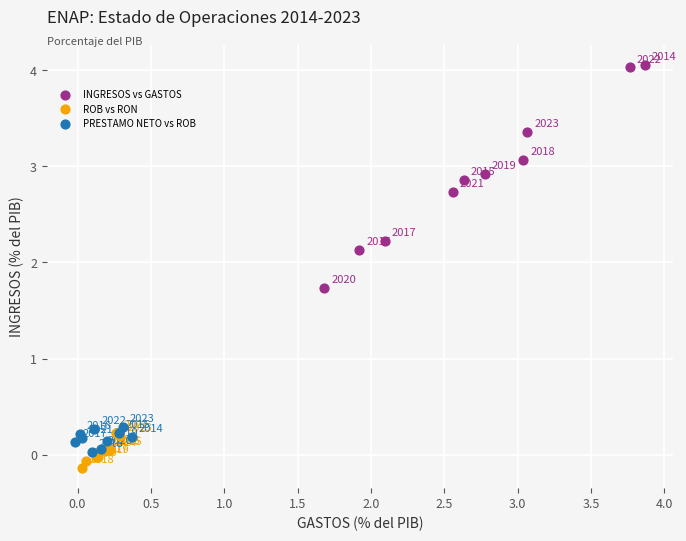

Which series reaches the maximum Y coordinate?

INGRESOS vs GASTOS